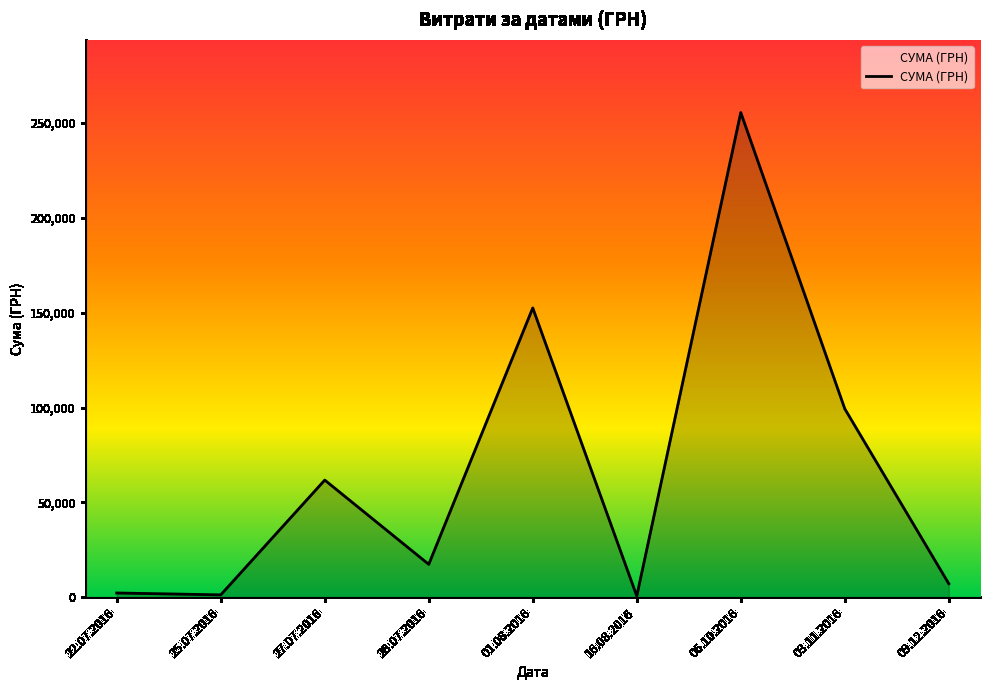

True or false: the data shows 99317.8 at 03.11.2016.

True